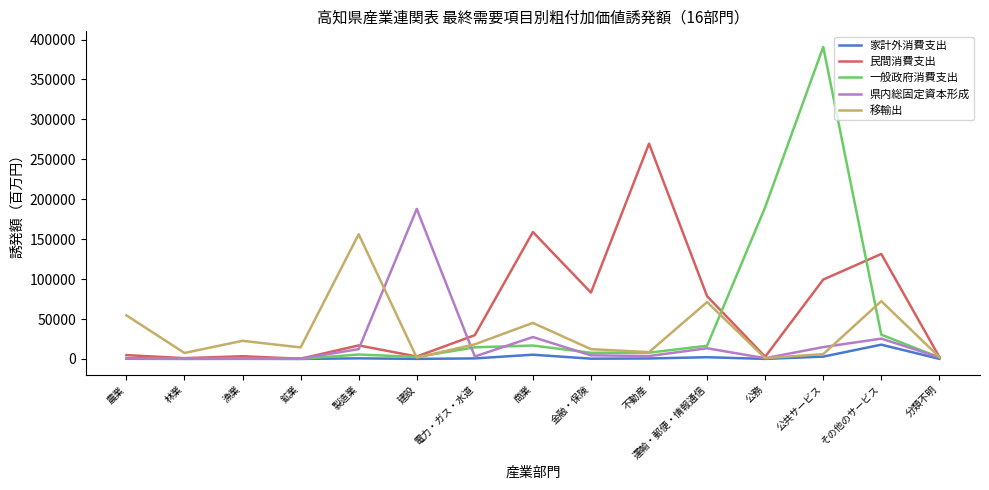

Rank the series by their average value, from lowest to highest.

家計外消費支出, 県内総固定資本形成, 移輸出, 一般政府消費支出, 民間消費支出